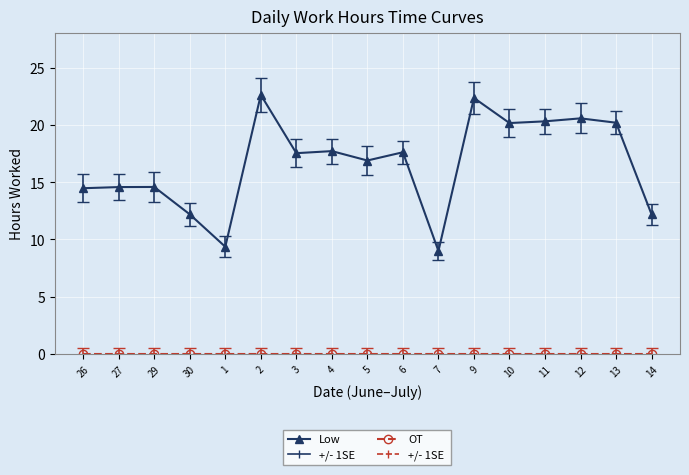

What is the total value across all series at 7?

9.0